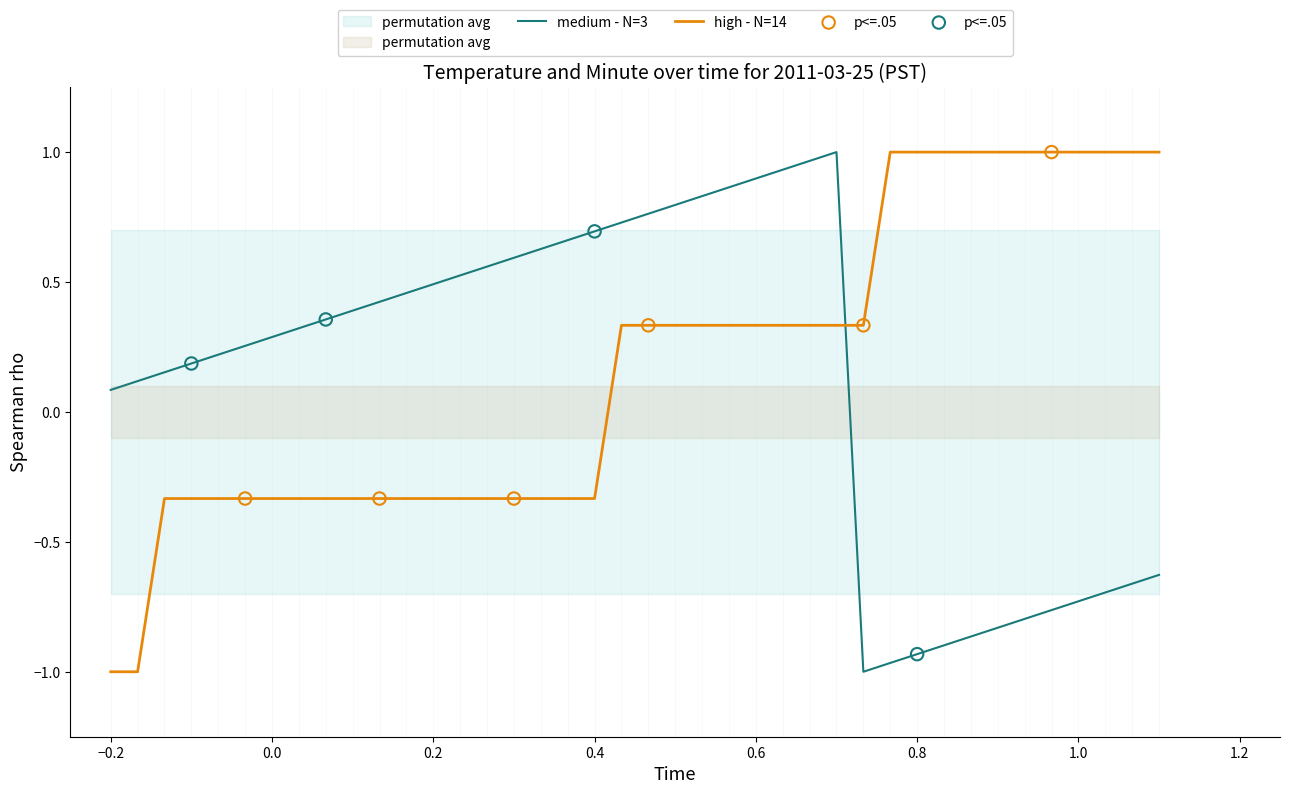

Where does the medium - N=3 series first go above 0?

−0.2